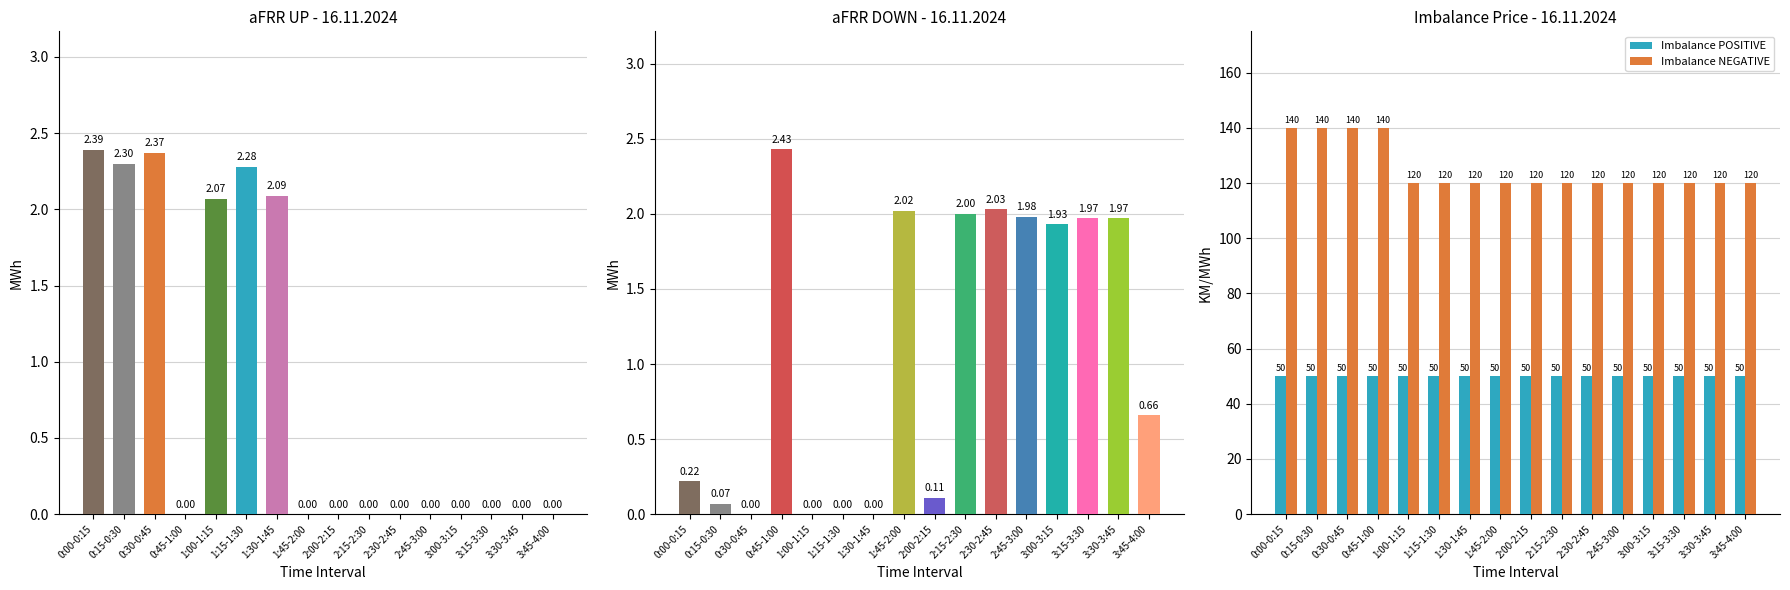

Which series has the largest range (max minus min)?

Imbalance NEGATIVE